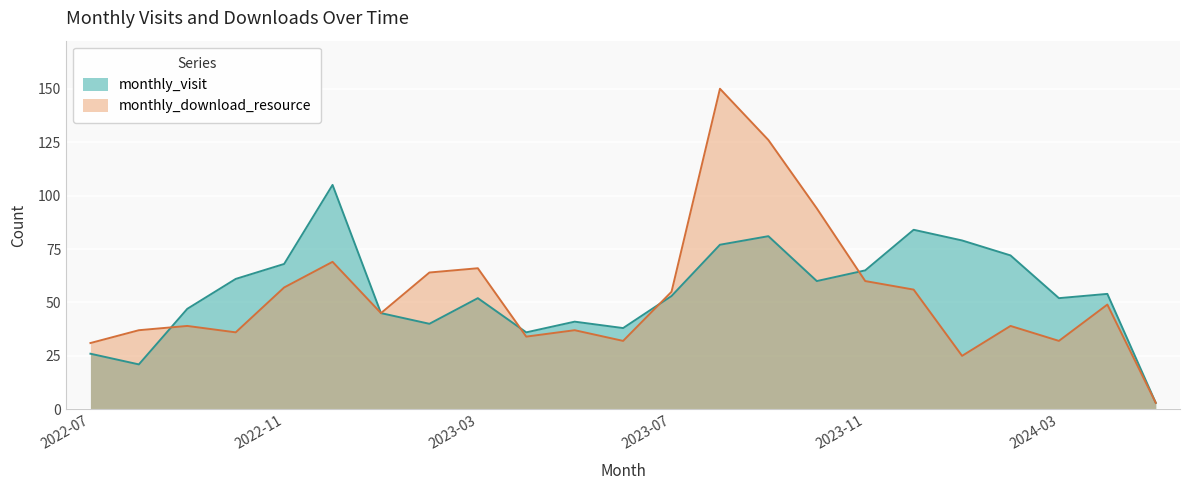

What position from the left is 2023-07?

13